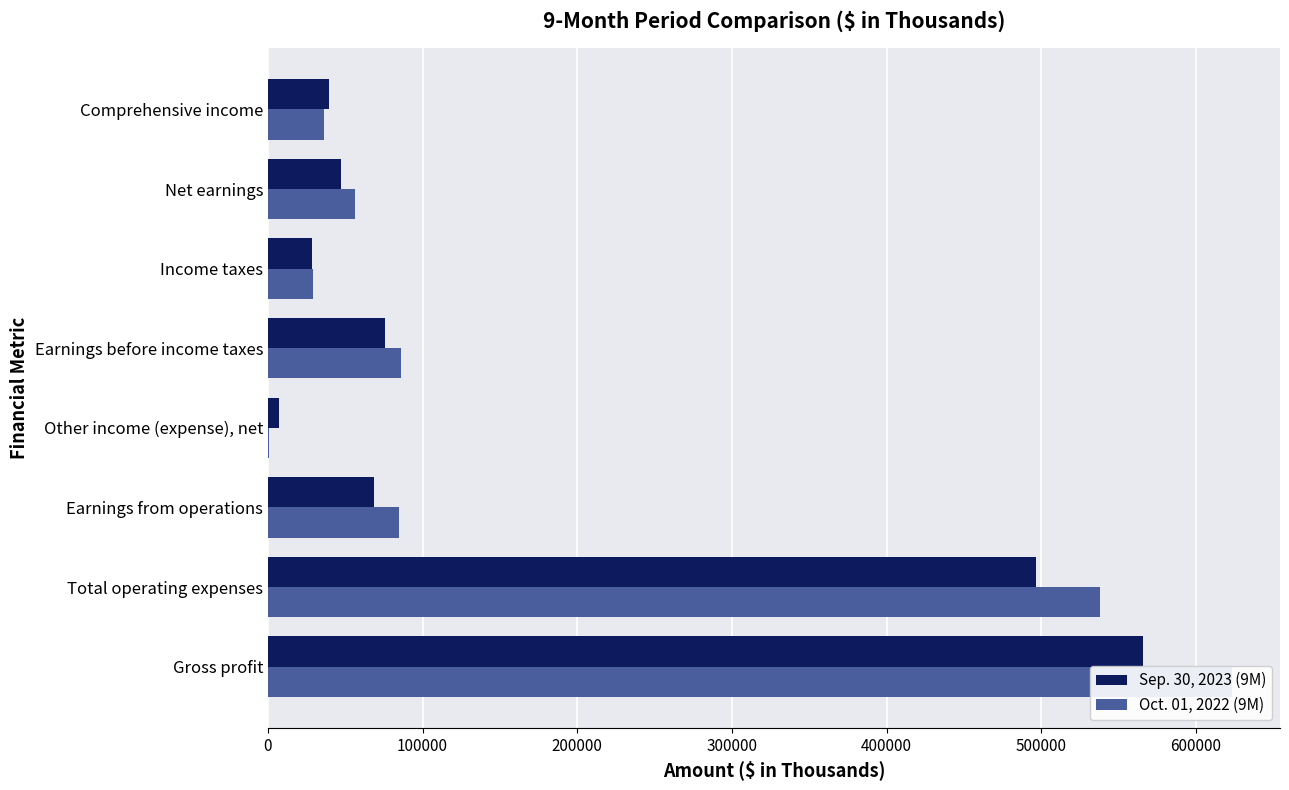

Which series has the largest total across all categories?

Oct. 01, 2022 (9M)